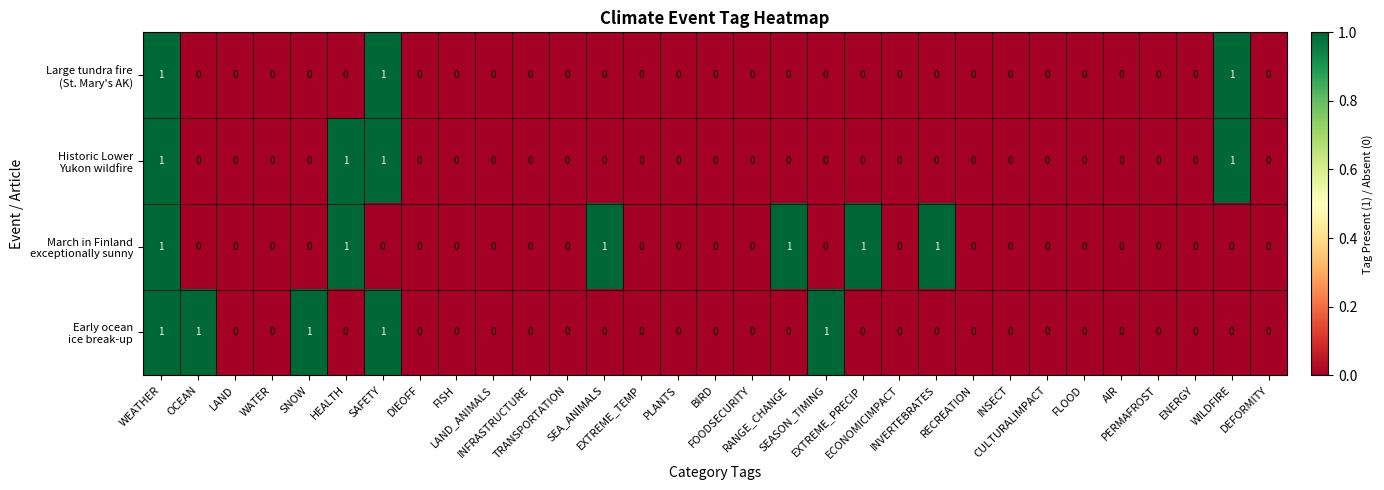

Rank the series by their average value, from lowest to highest.

Large tundra fire (St. Mary's AK), Historic Lower Yukon wildfire, Early ocean ice break-up, March in Finland exceptionally sunny